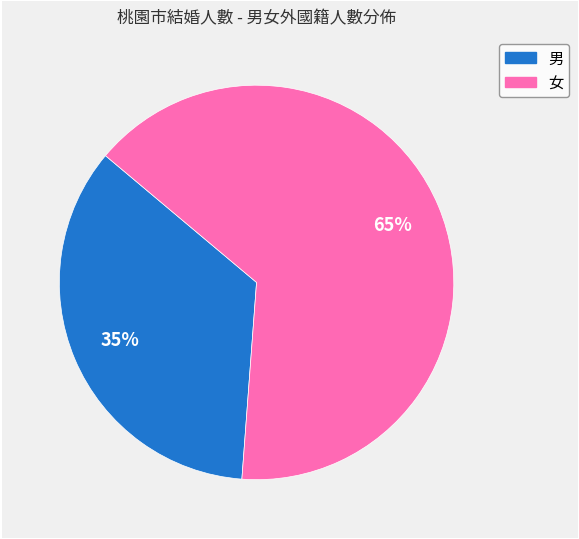

Is there any slice that represents more than half of the pie?

Yes